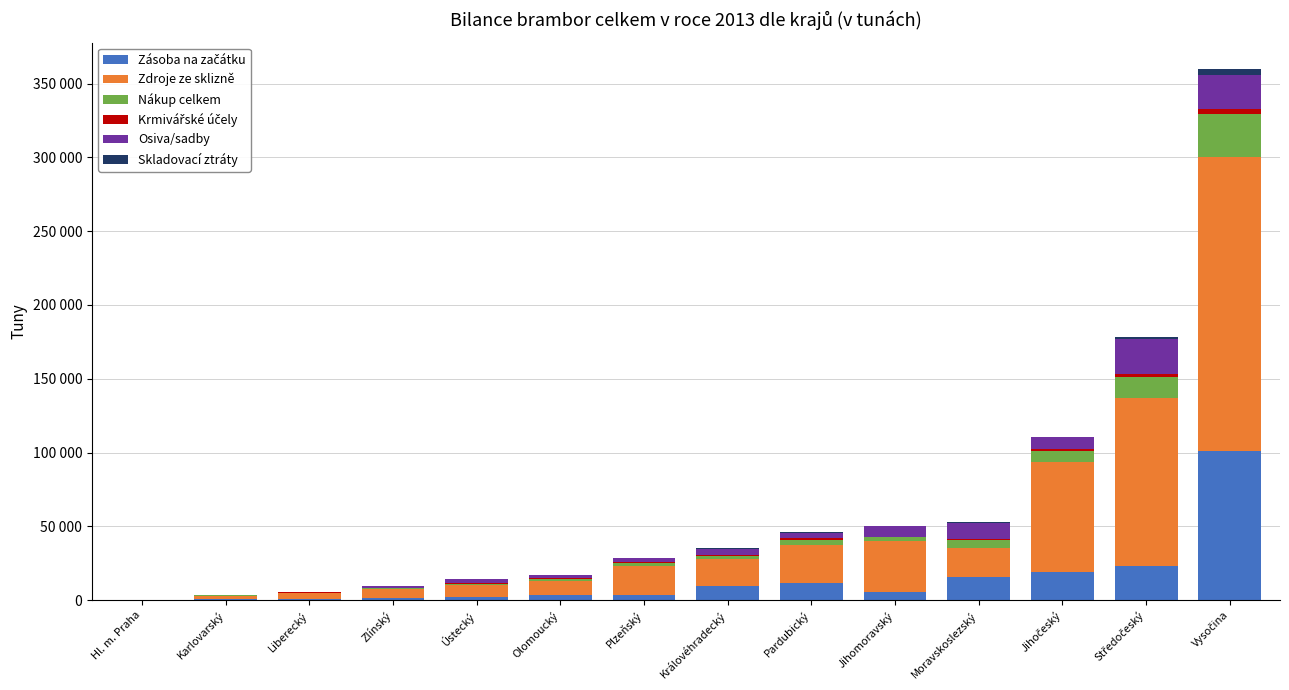

Are the bars horizontal?

No